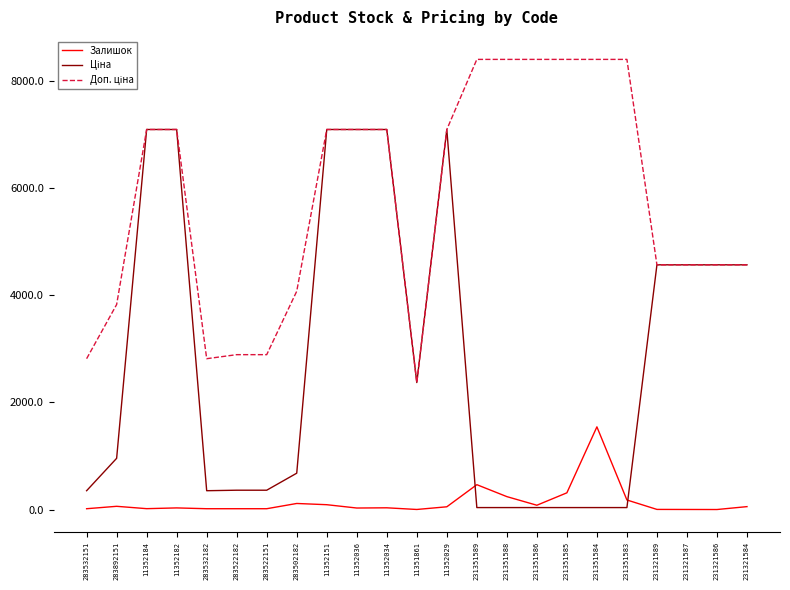

The Залишок series shows 17.0 at 11352184. True or false?

True